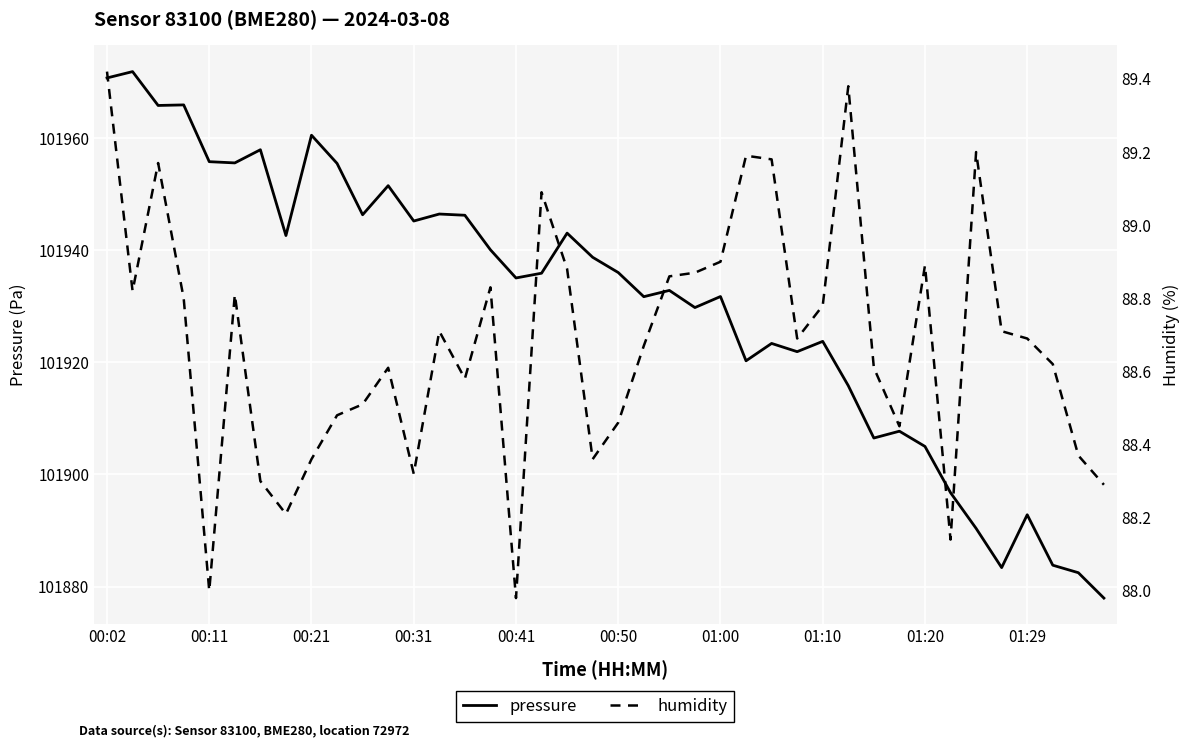

Which series has the largest range (max minus min)?

pressure